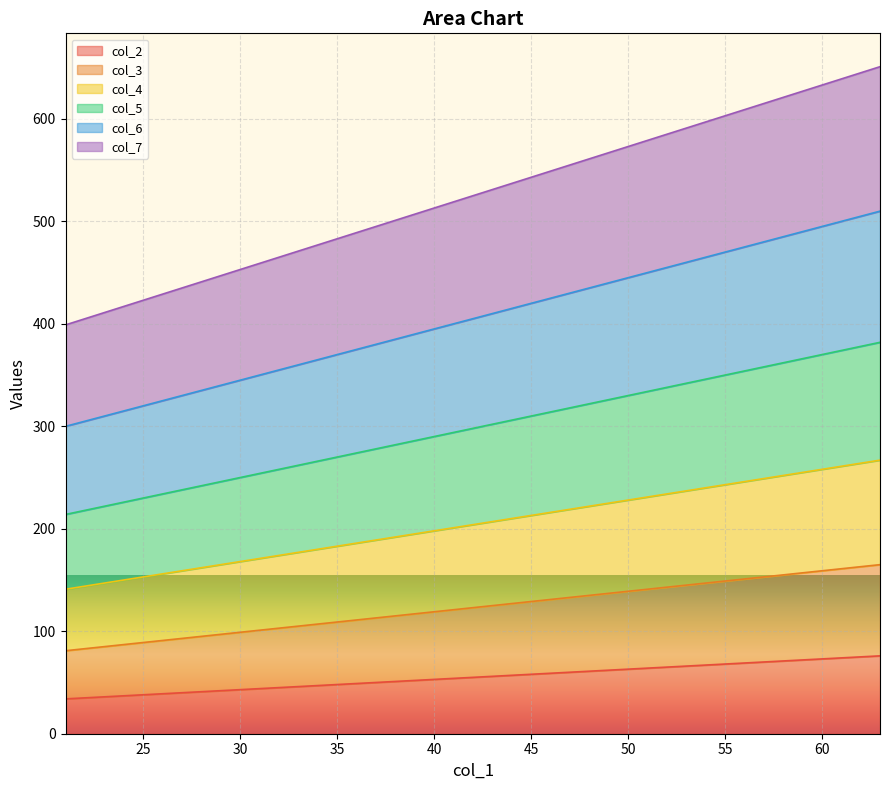

True or false: col_3 and col_2 cross at least once.

False